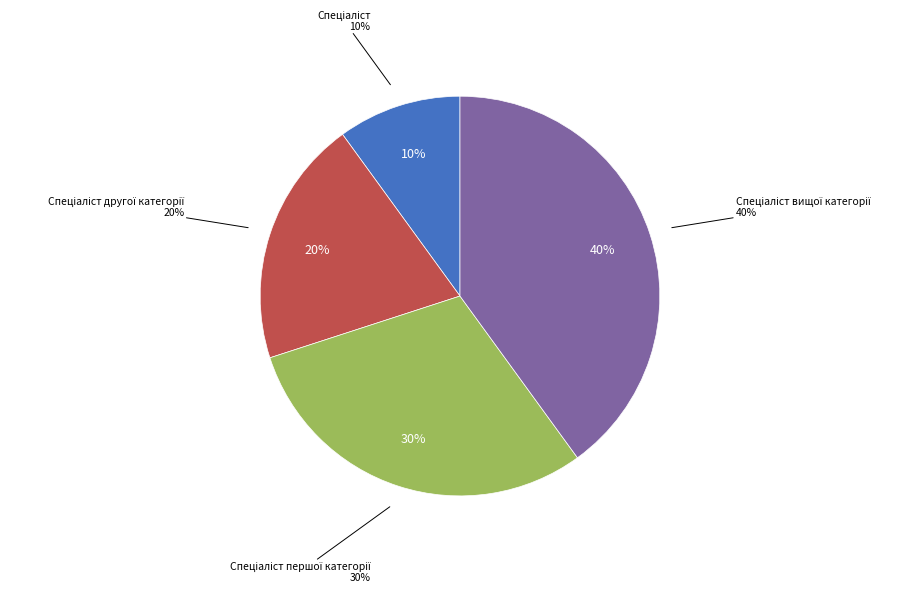

Between Спеціаліст першої категорії and Спеціаліст другої категорії, which is larger?

Спеціаліст першої категорії